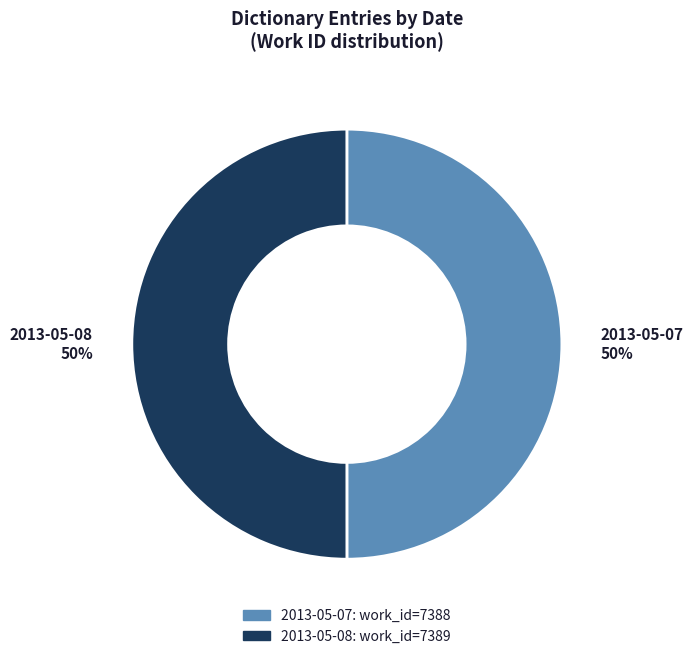

To the nearest percent, what is the average slice percentage?

50%